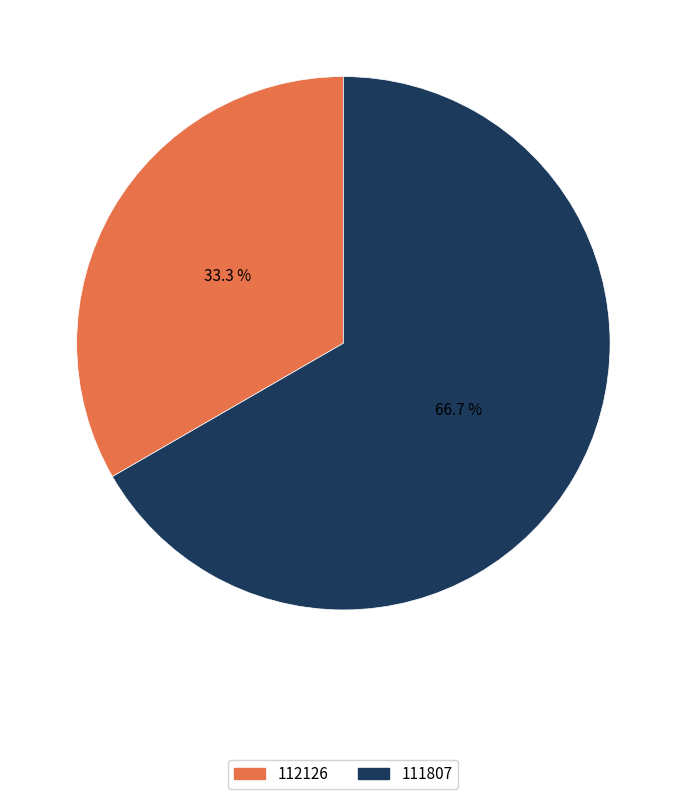

How many slices are in this pie chart?

2